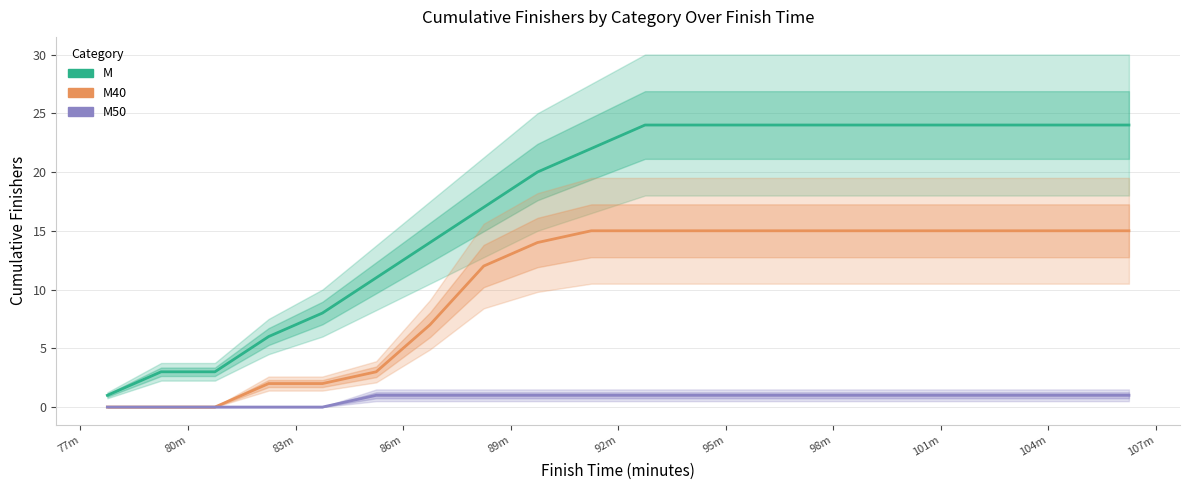

What is the sum of all M values?

345